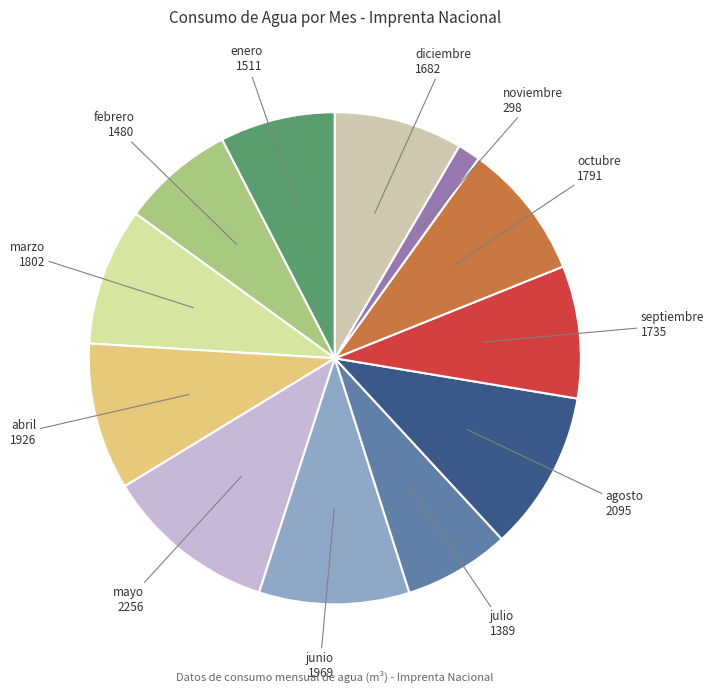

How many slices are in this pie chart?

12